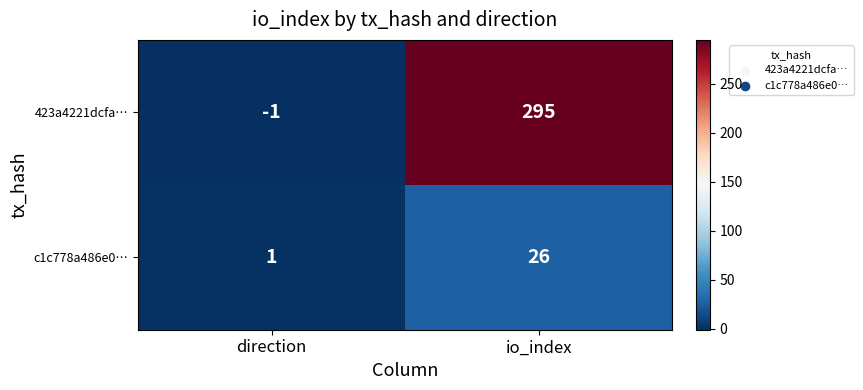

What is the difference between the highest and lowest values at io_index?

269